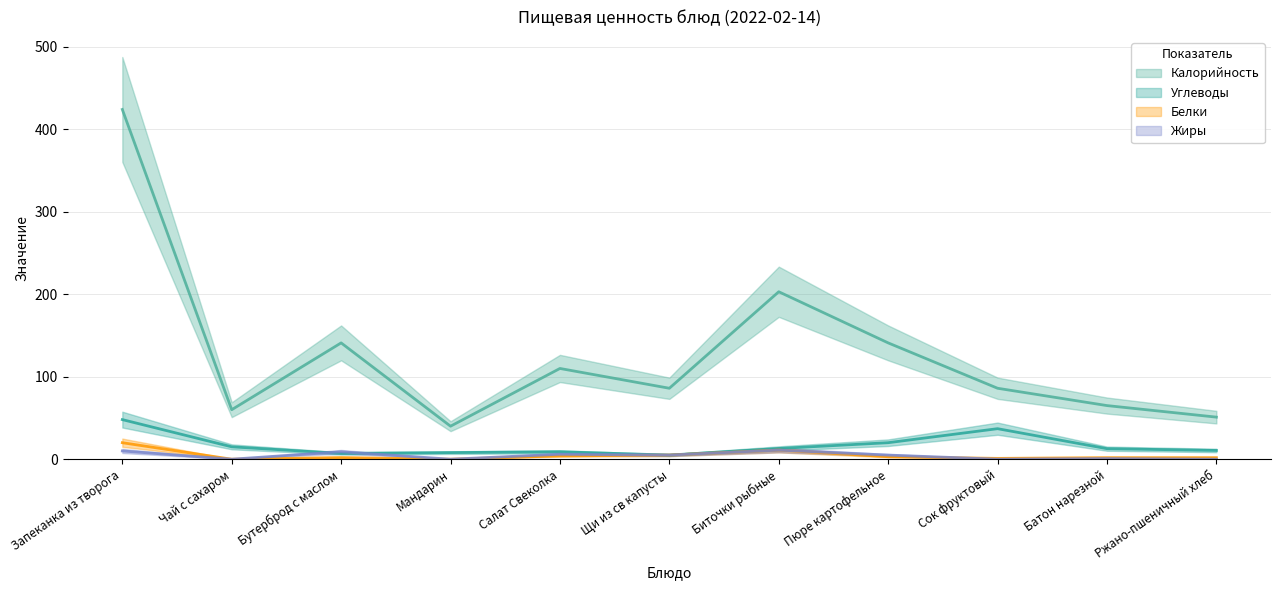

Which has a higher value, Биточки рыбные or Сок фруктовый?

Биточки рыбные